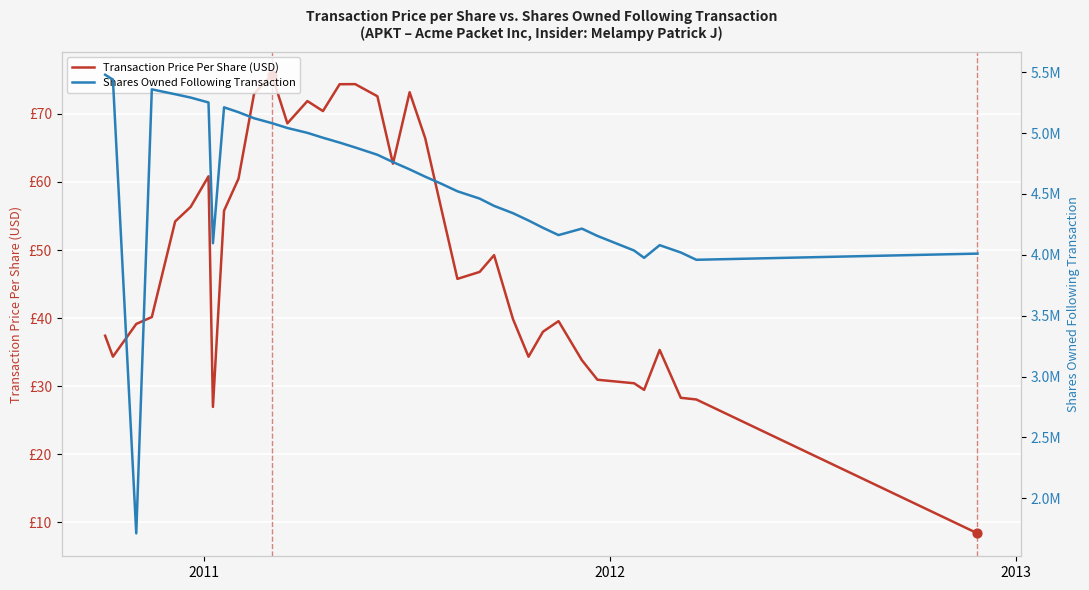

Which series has the largest total across all categories?

Shares Owned Following Transaction